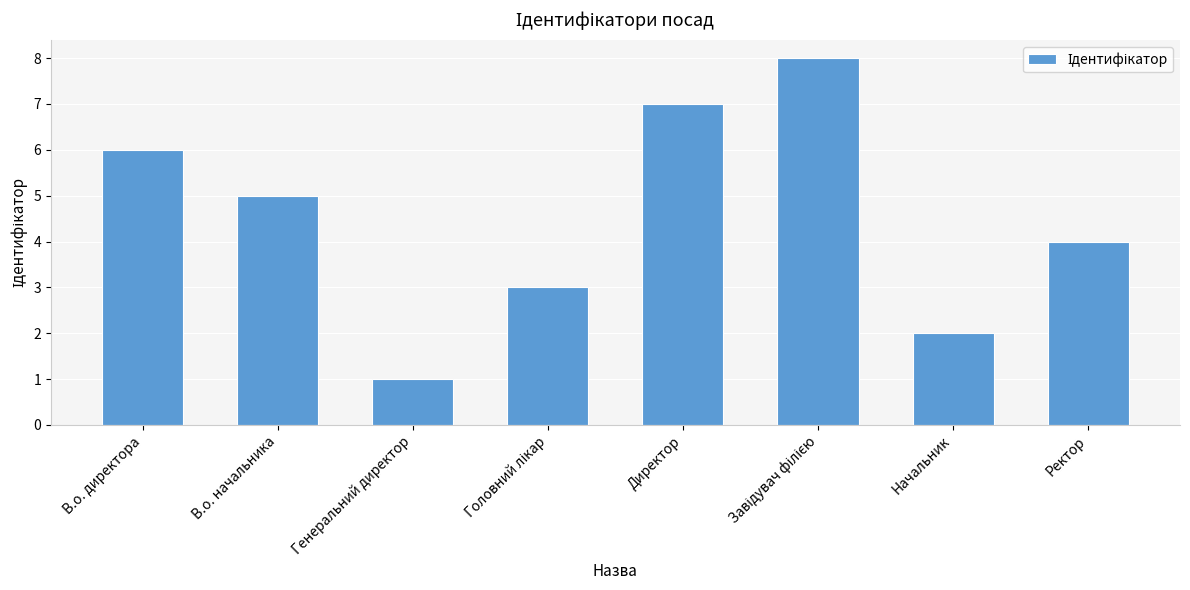

What is the smallest value displayed?

1